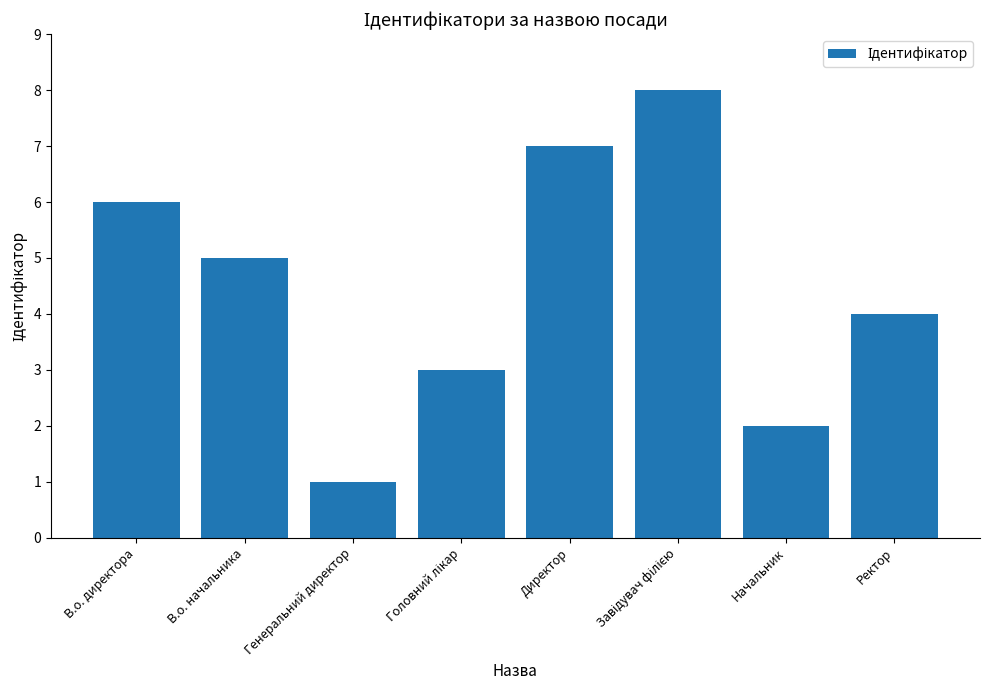

The chart shows a value of 2 at В.о. начальника. True or false?

False